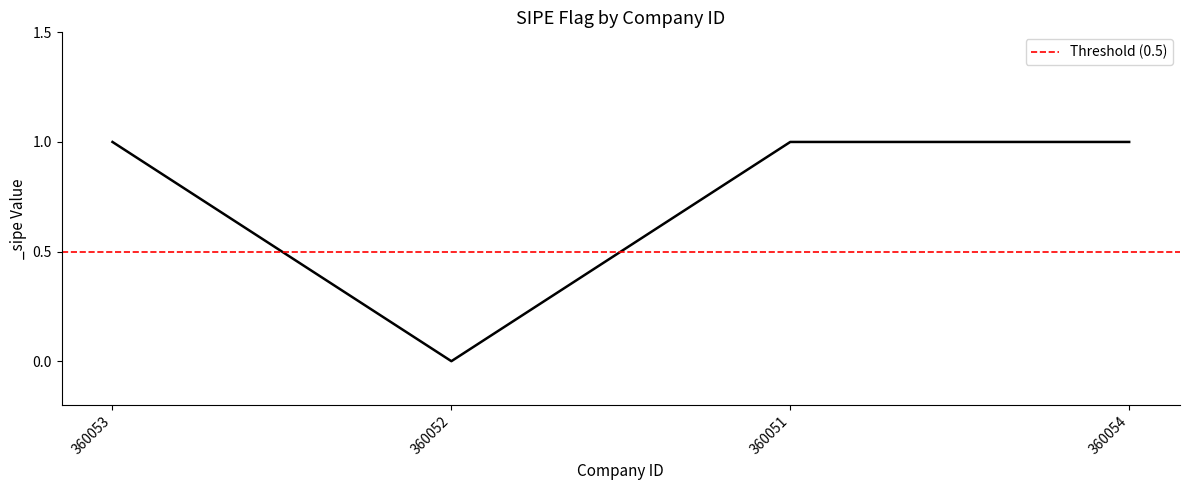

Does the chart have visible grid lines?

No